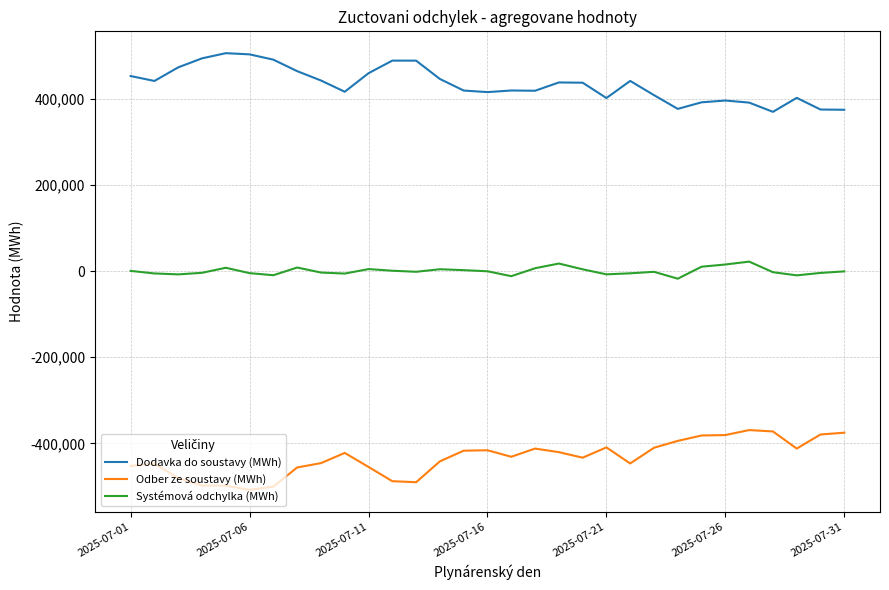

Rank the series by their maximum value, from lowest to highest.

Odber ze soustavy (MWh), Systémová odchylka (MWh), Dodavka do soustavy (MWh)